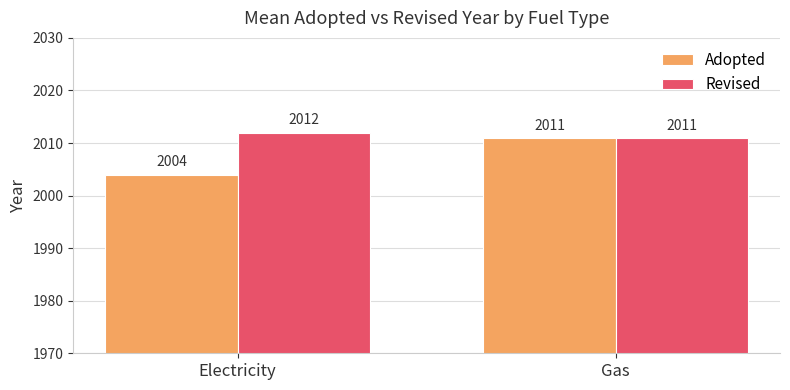

The value of Revised at Gas is 2011. True or false?

True